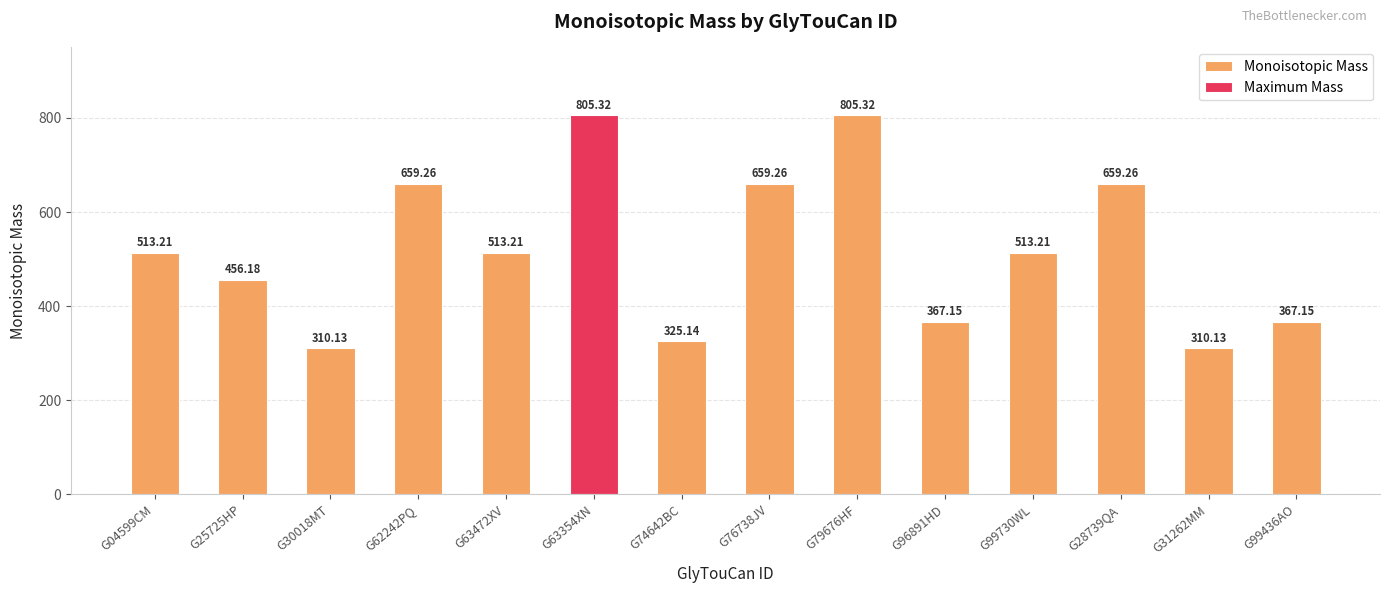

How many values are below 513?

6